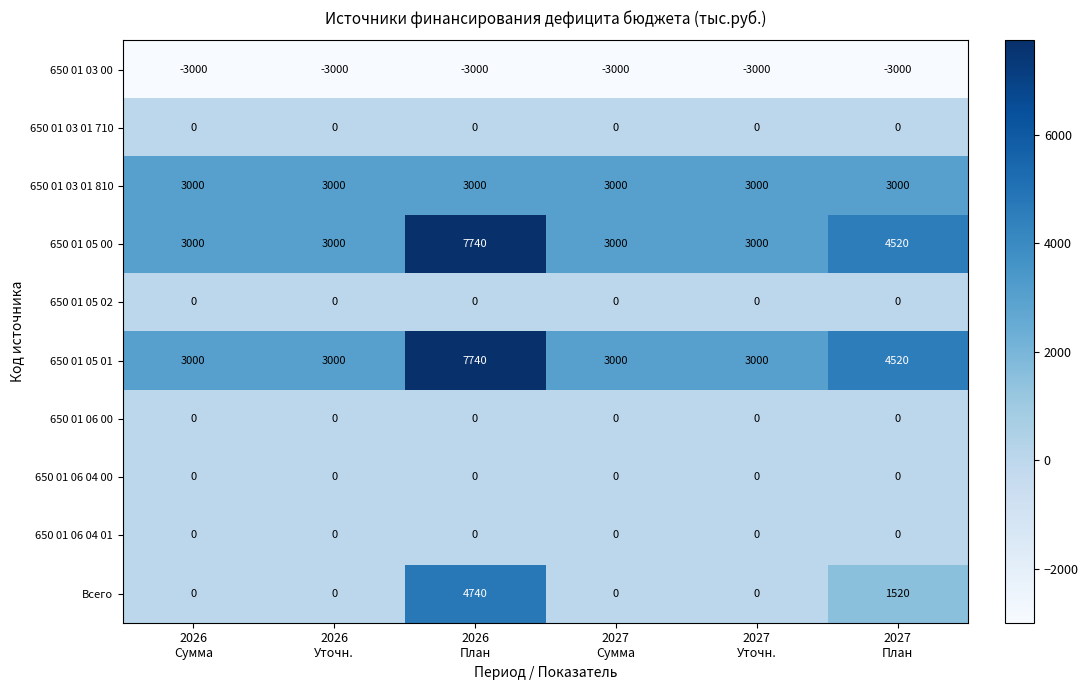

At how many categories does at least one series exceed 68?

6